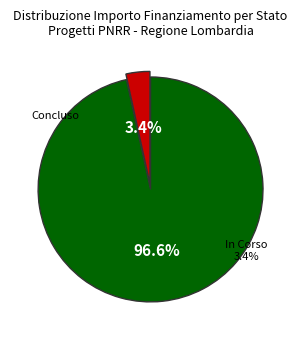

Is 3 the majority of the pie?

No